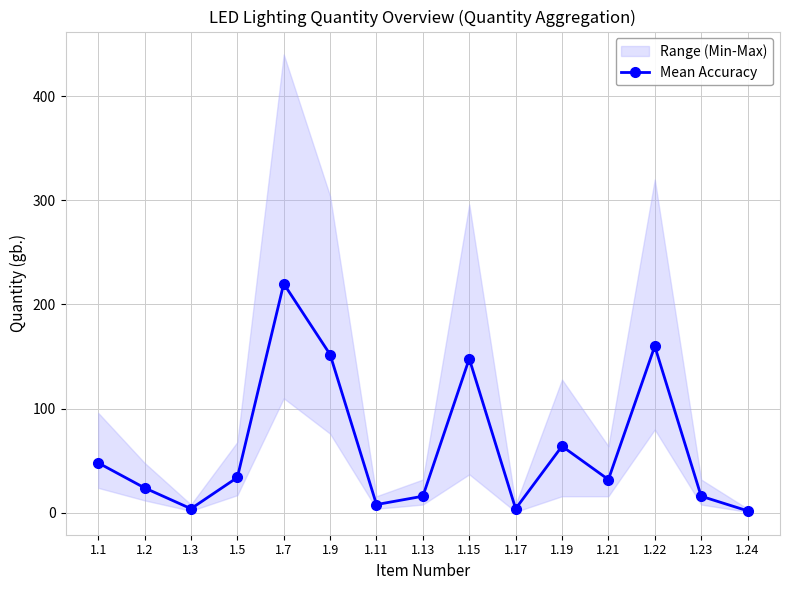

List the labels in order of value, smallest first.

1.24, 1.3, 1.17, 1.11, 1.13, 1.23, 1.2, 1.21, 1.5, 1.1, 1.19, 1.15, 1.9, 1.22, 1.7